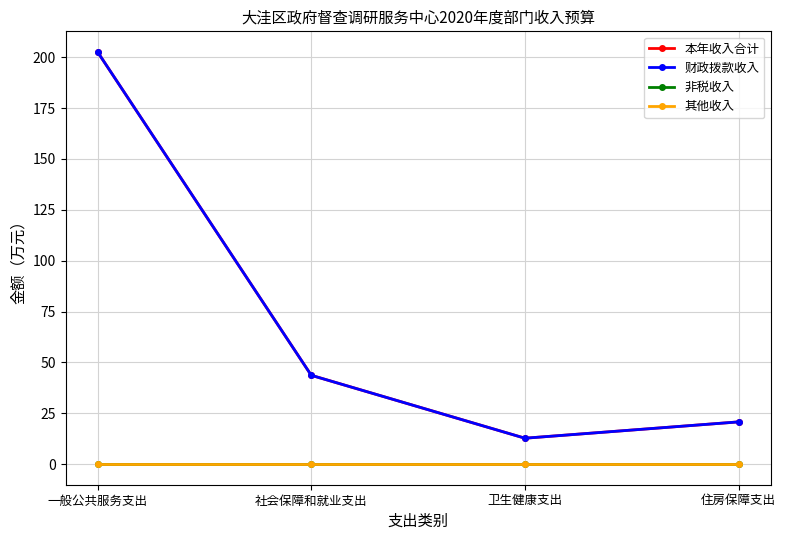

List the labels in order of 本年收入合计 value, smallest first.

卫生健康支出, 住房保障支出, 社会保障和就业支出, 一般公共服务支出